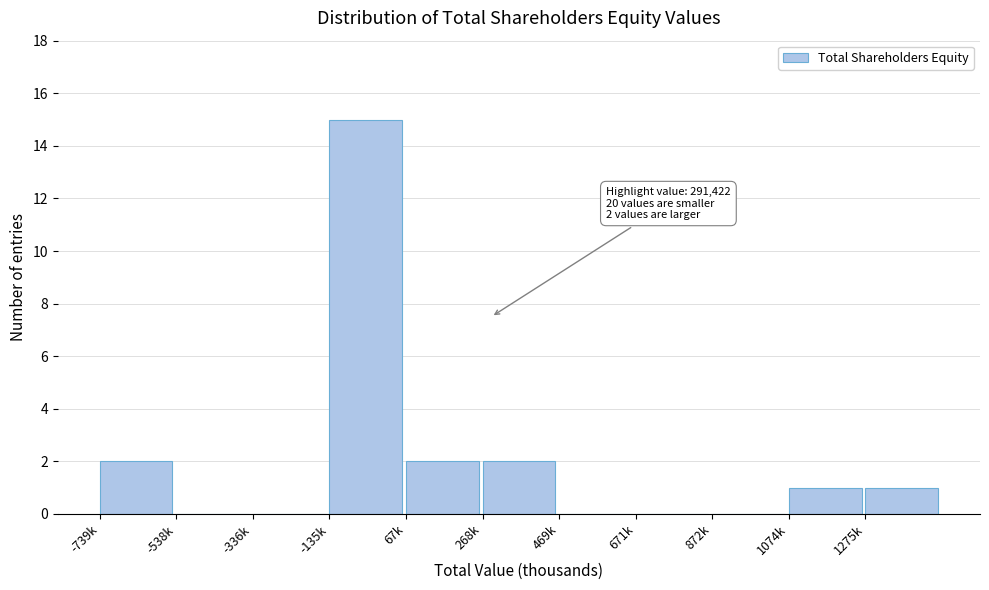

Reading left to right, extract all data points from this chart.

-739k=2	-538k=0	-336k=0	-135k=15	67k=2	268k=2	469k=0	671k=0	872k=0	1074k=1	1275k=1